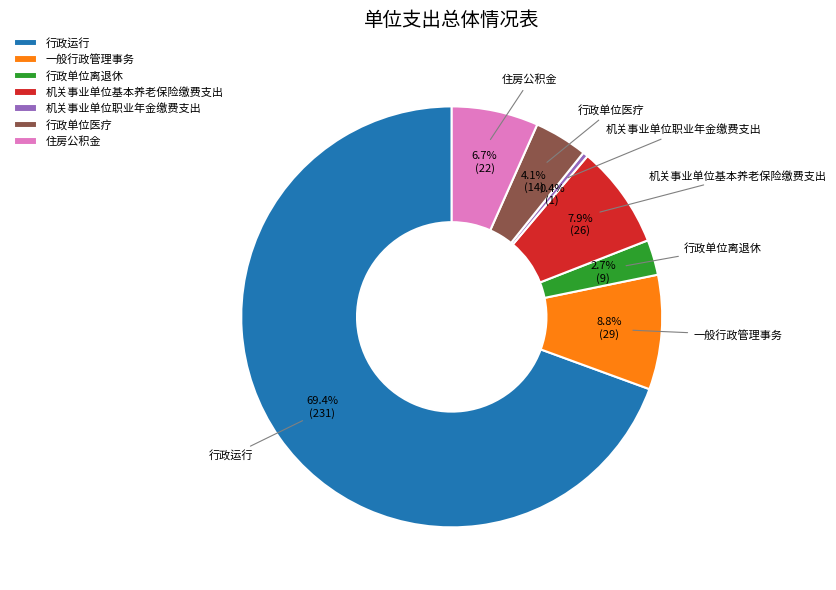

Which slice is the largest?

行政运行